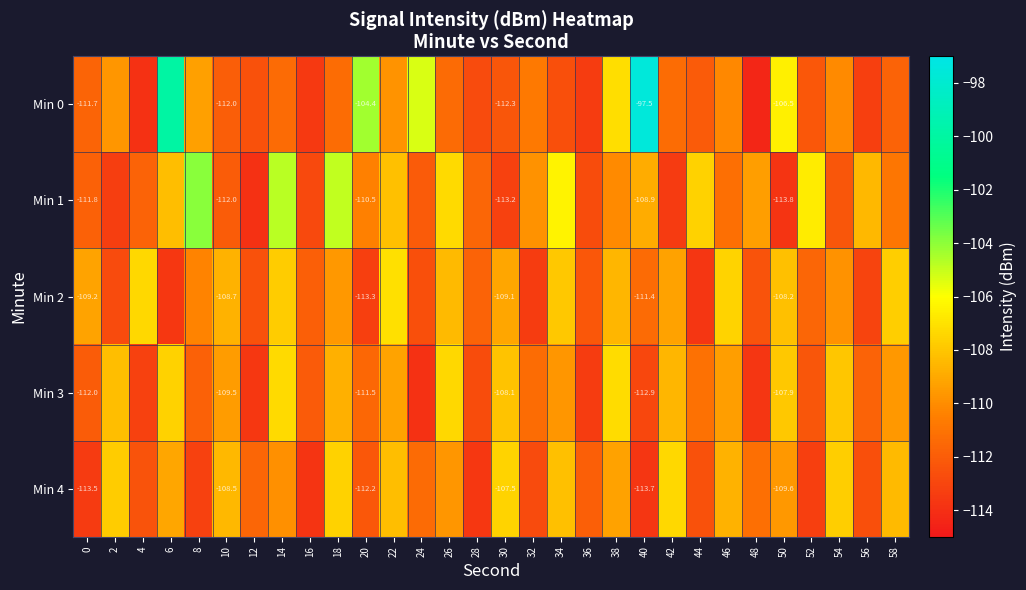

At which category is the sum across all series the highest?

6